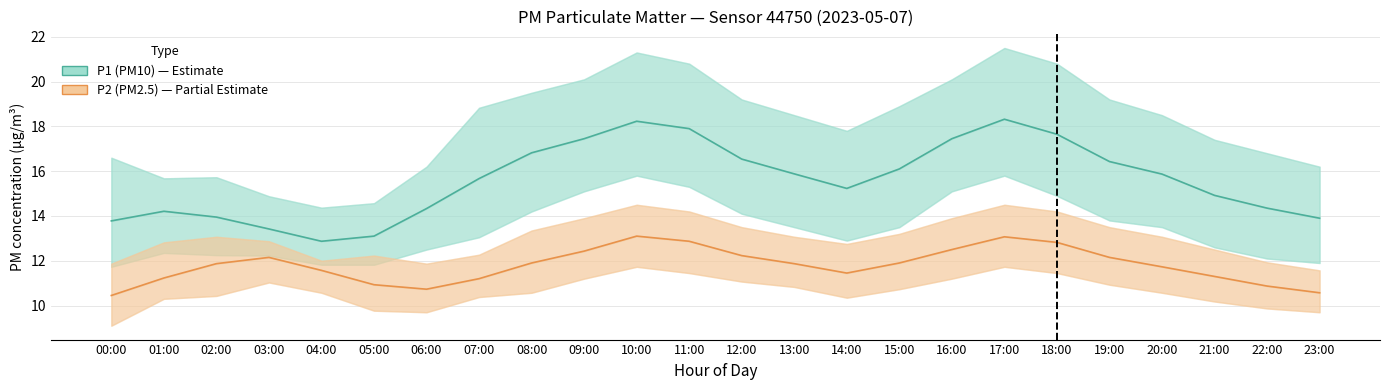

Where does the P1 (PM10) series first go above 15?

07:00